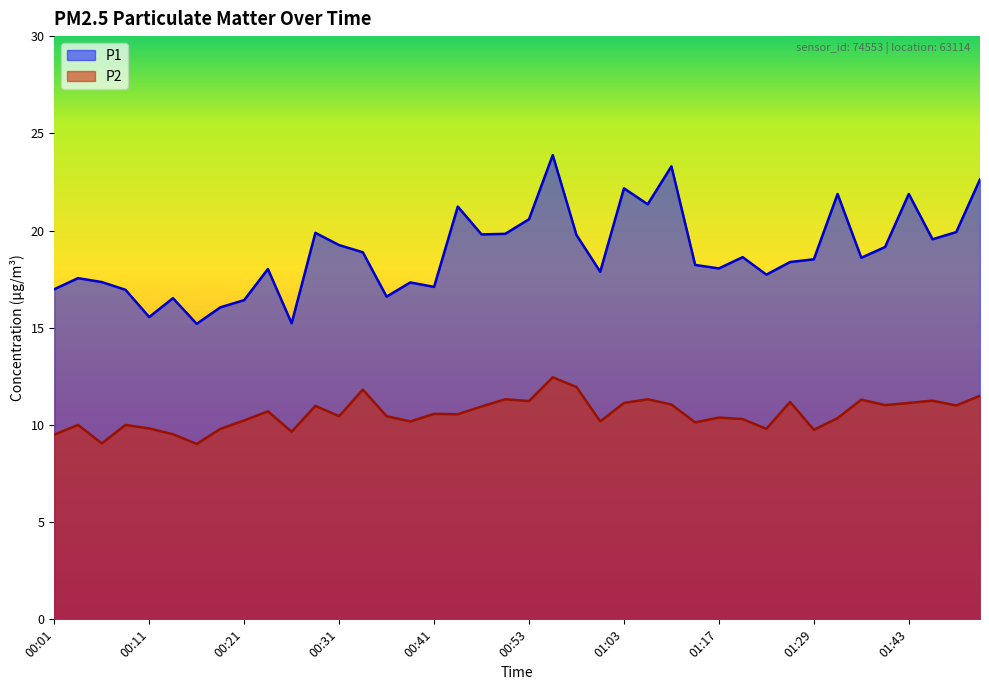

True or false: P1 and P2 cross at least once.

False